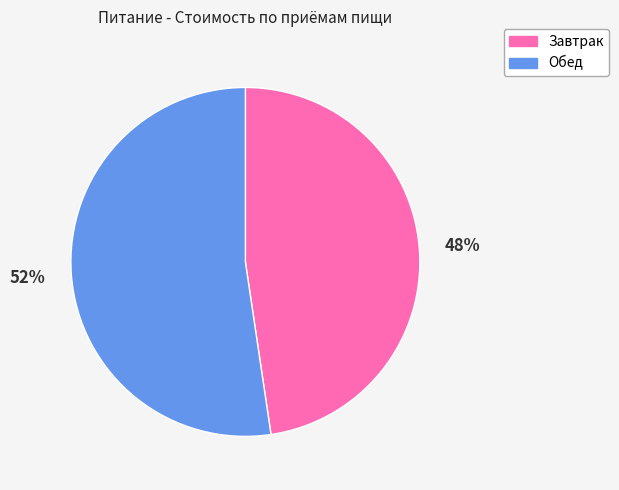

True or false: Завтрак accounts for 39% of the total.

False